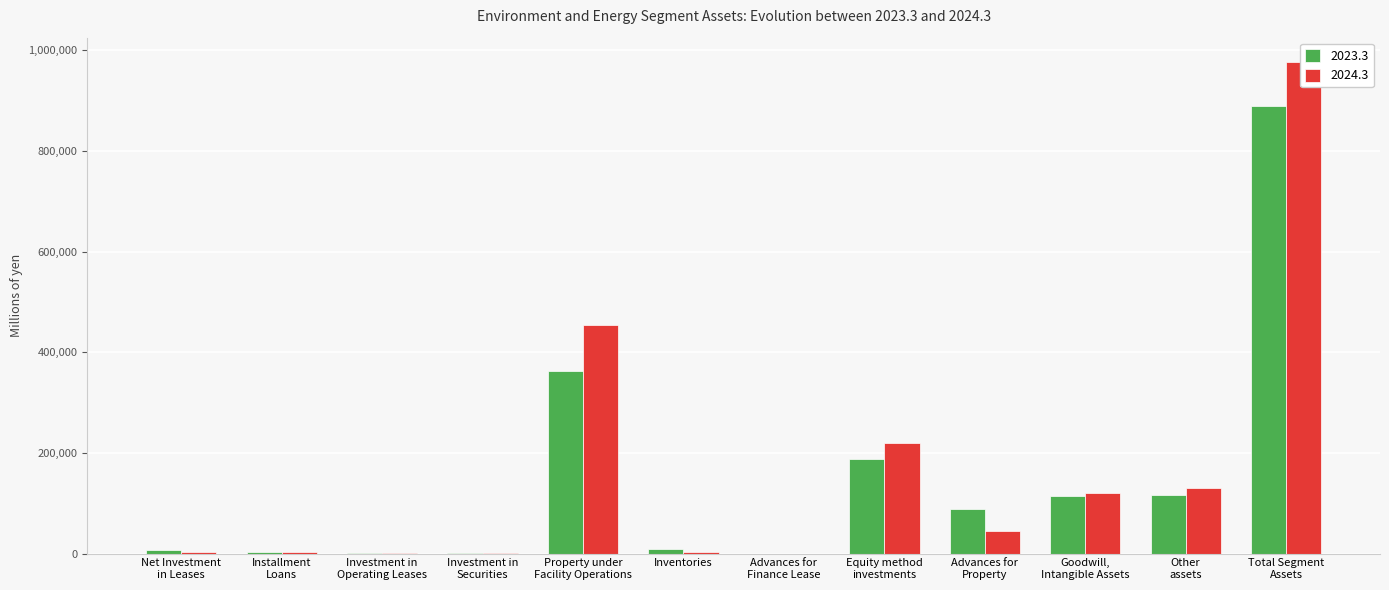

Between Property under
Facility Operations and Advances for
Finance Lease, which series saw the biggest shift?

2024.3